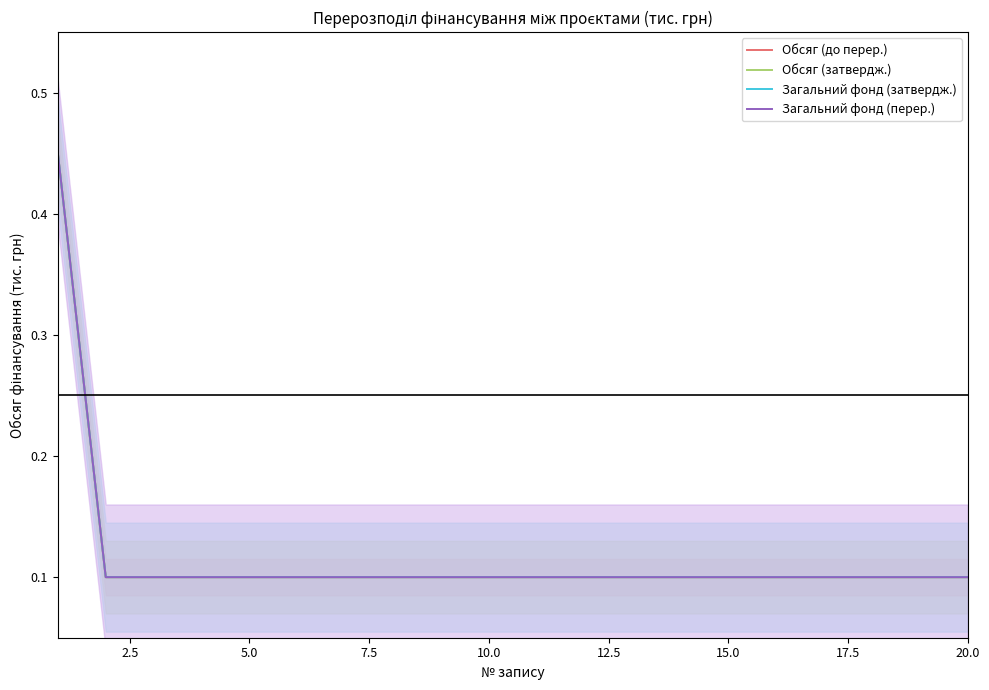

At which label is Обсяг (до перер.) closest to 0?

2.5